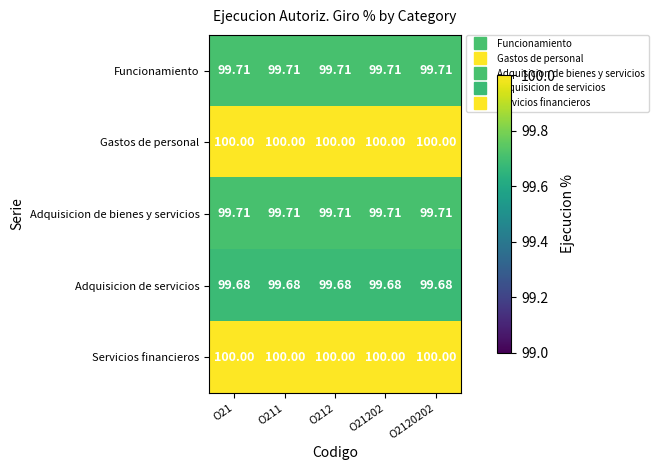

Is the value of Gastos de personal at O2120202 greater than the value of Funcionamiento at O212?

Yes